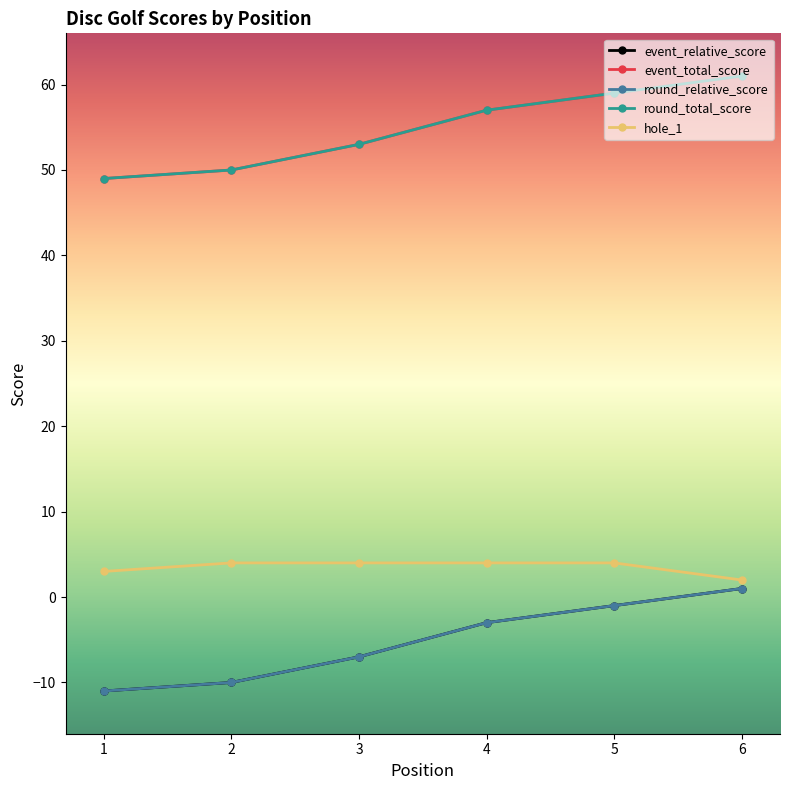

What is the value of the round_relative_score point at the 3rd from the left?

-7